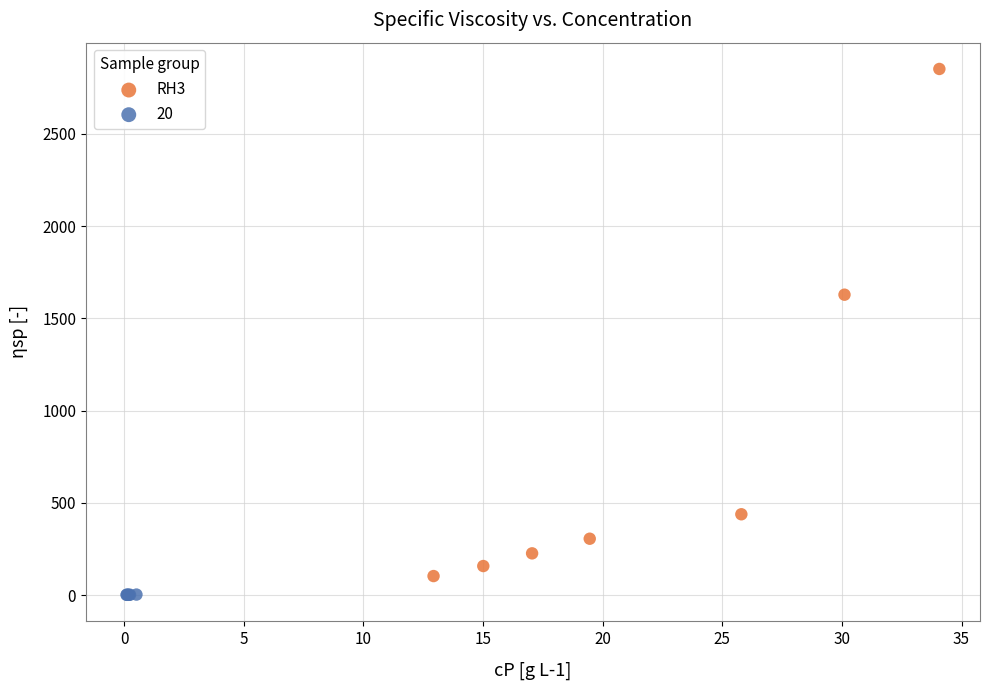

Which series has the largest Y range (max minus min)?

RH3